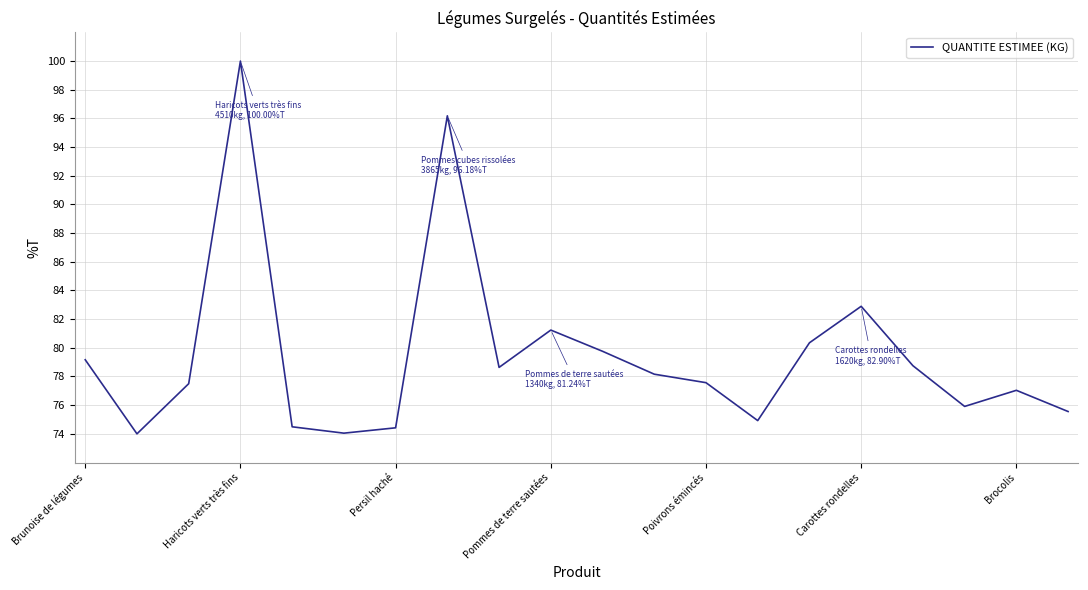

What is the difference between the maximum and minimum values?

26.0